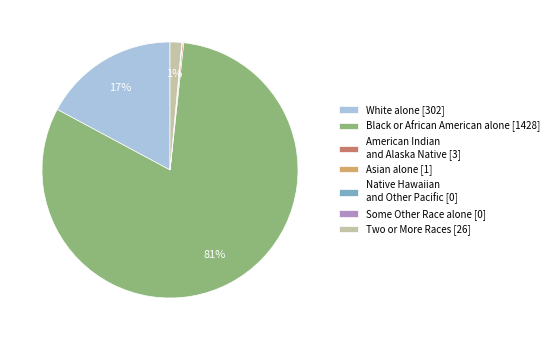

Is Two or More Races [26] the majority of the pie?

No